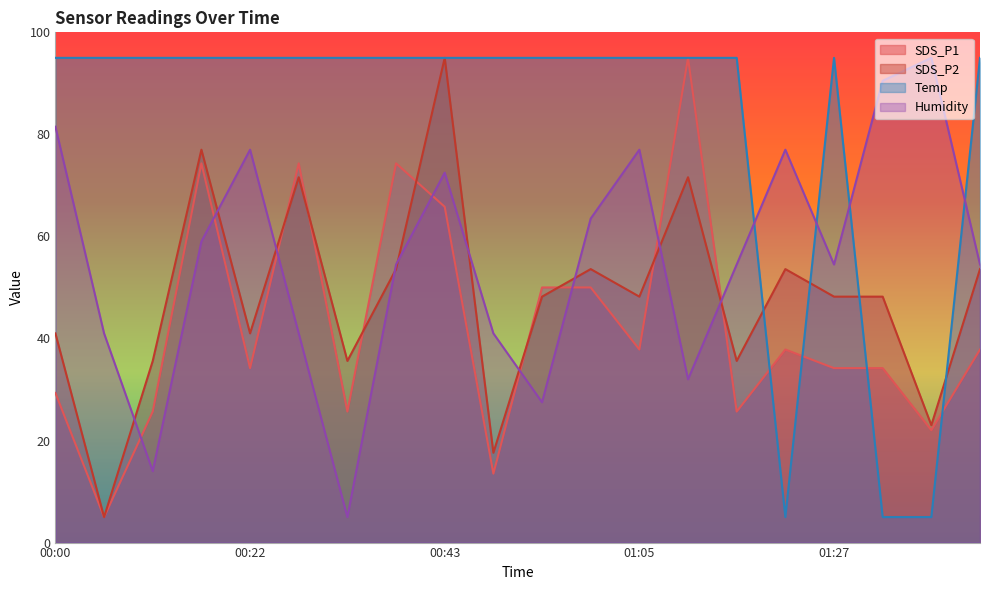

How many lines are shown in the chart?

4